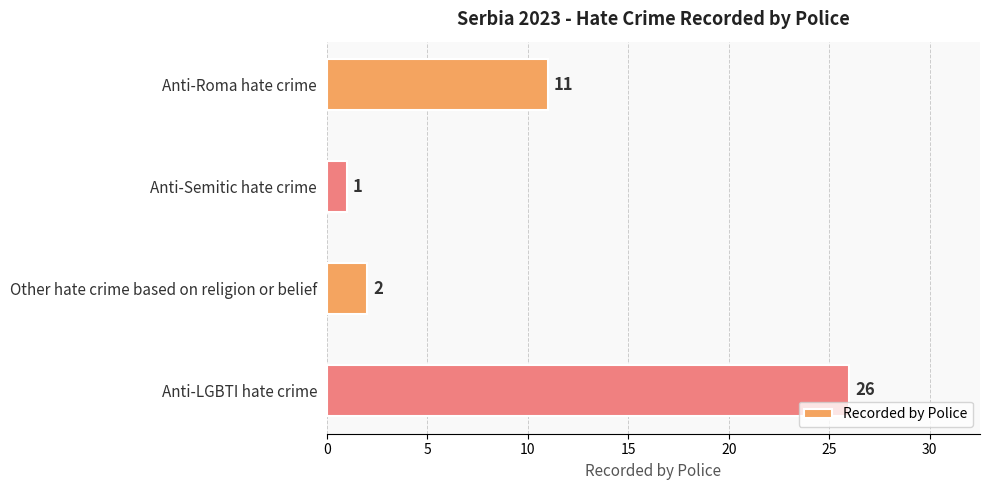

What is the difference between the maximum and minimum values?

25